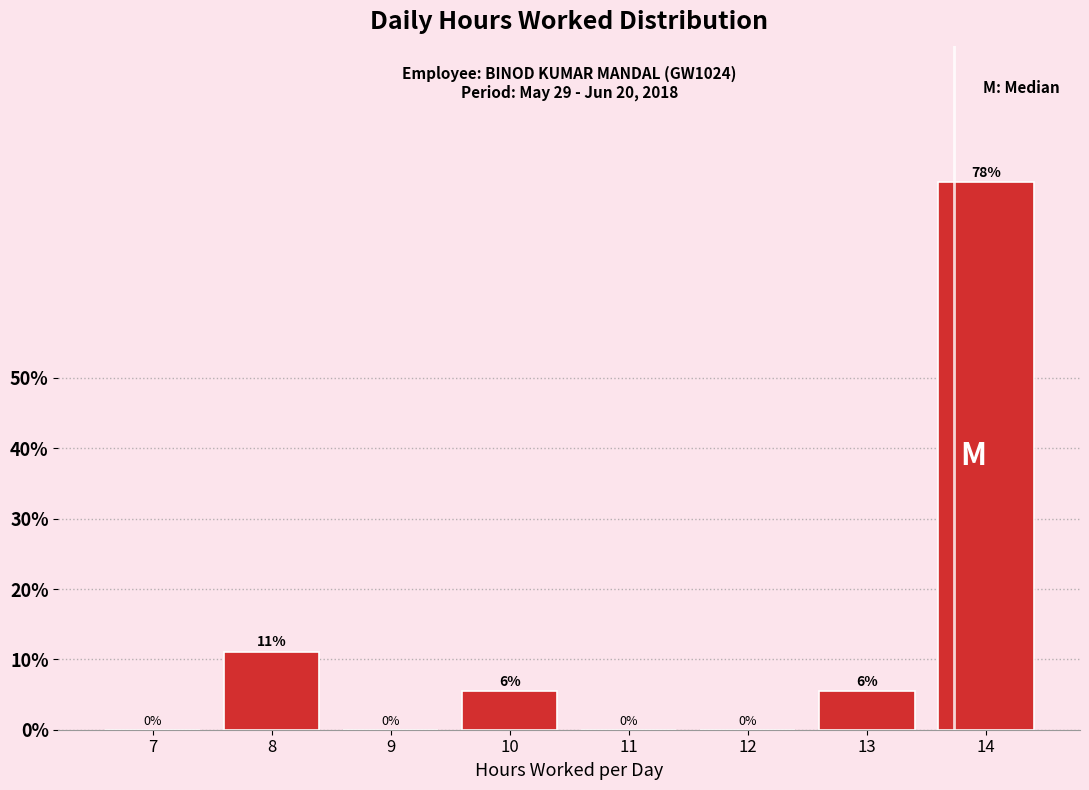

The value at 9 is 41.7. True or false?

False